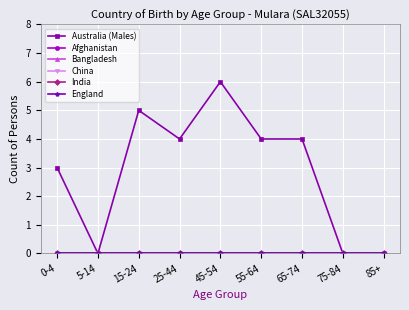

What is the label of the 7th point from the right?

15-24